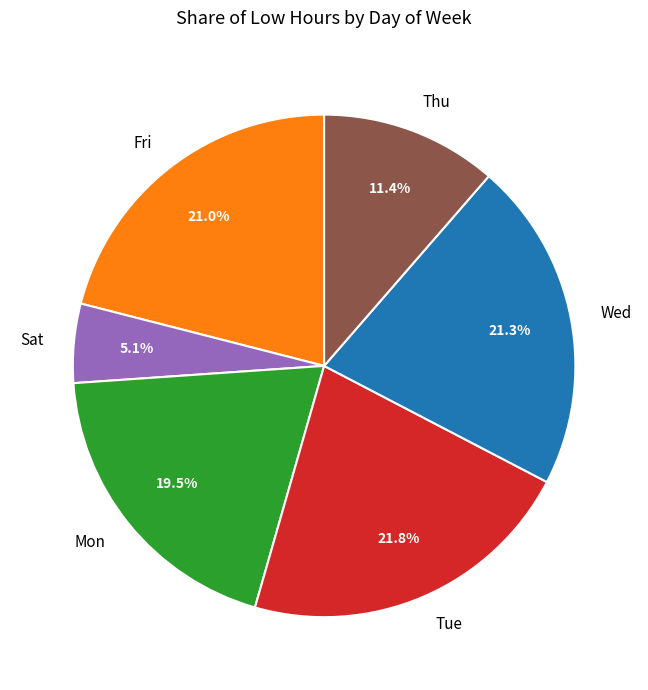

What is the smallest slice in the pie chart?

Sat